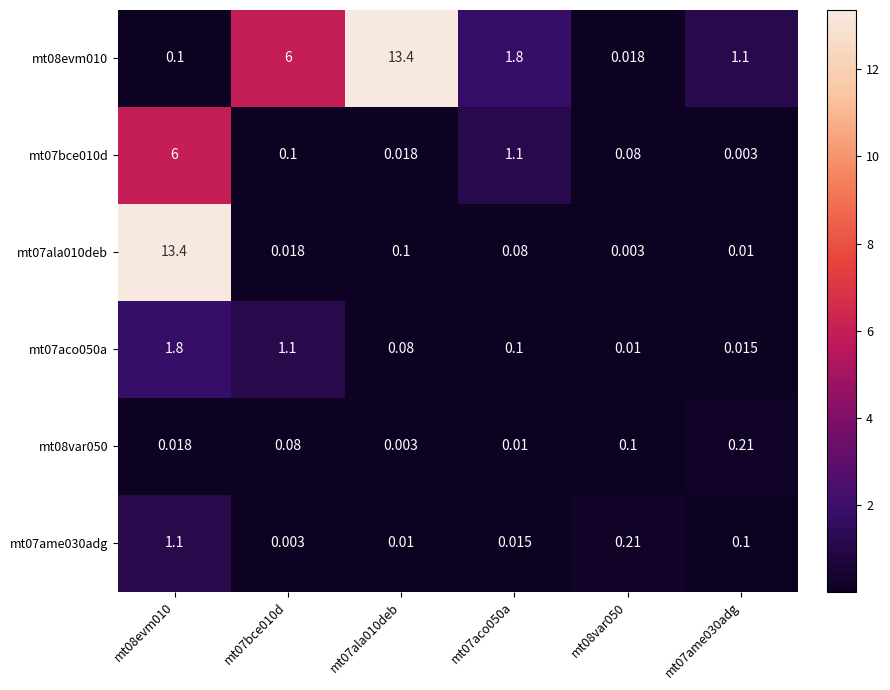

Is the value of mt07aco050a at mt08evm010 greater than the value of mt07ame030adg at mt07bce010d?

Yes